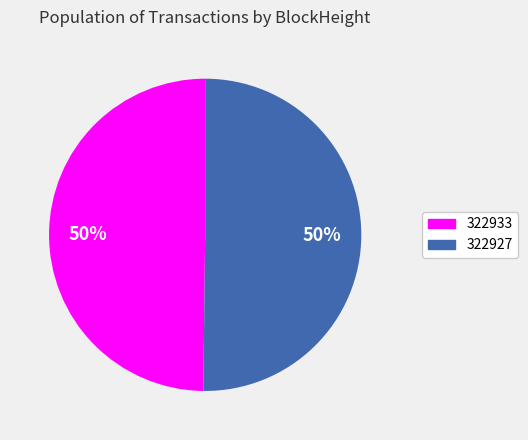

Approximately how many times larger is the value at 322927 compared to 322933?

1.0